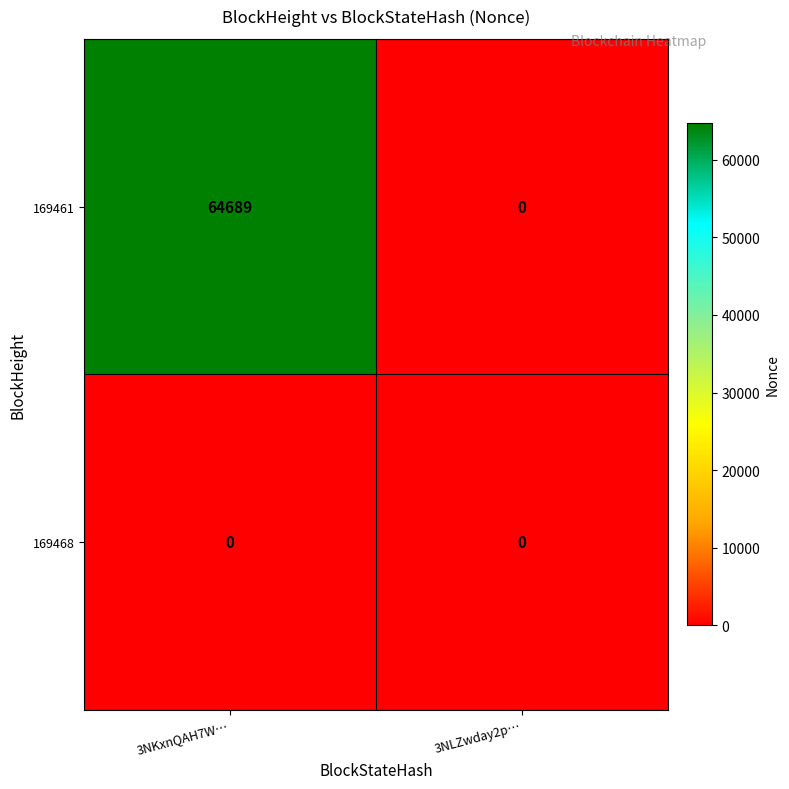

What is the difference between the 169461 values at 3NLZwday2p… and 3NKxnQAH7W…?

64689